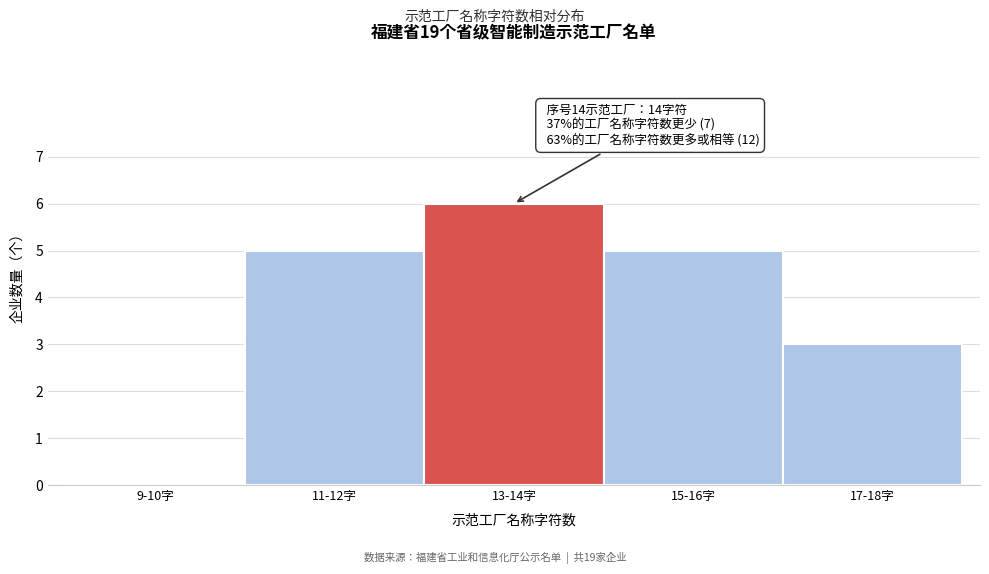

Reading left to right, list all the values displayed in this chart.

9-10字=0	11-12字=5	13-14字=6	15-16字=5	17-18字=3